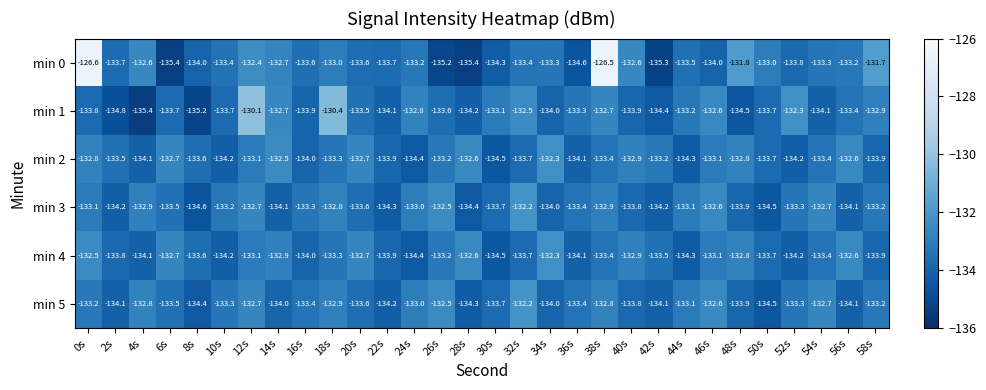

The min 2 series shows -132.8 at 0s. True or false?

True